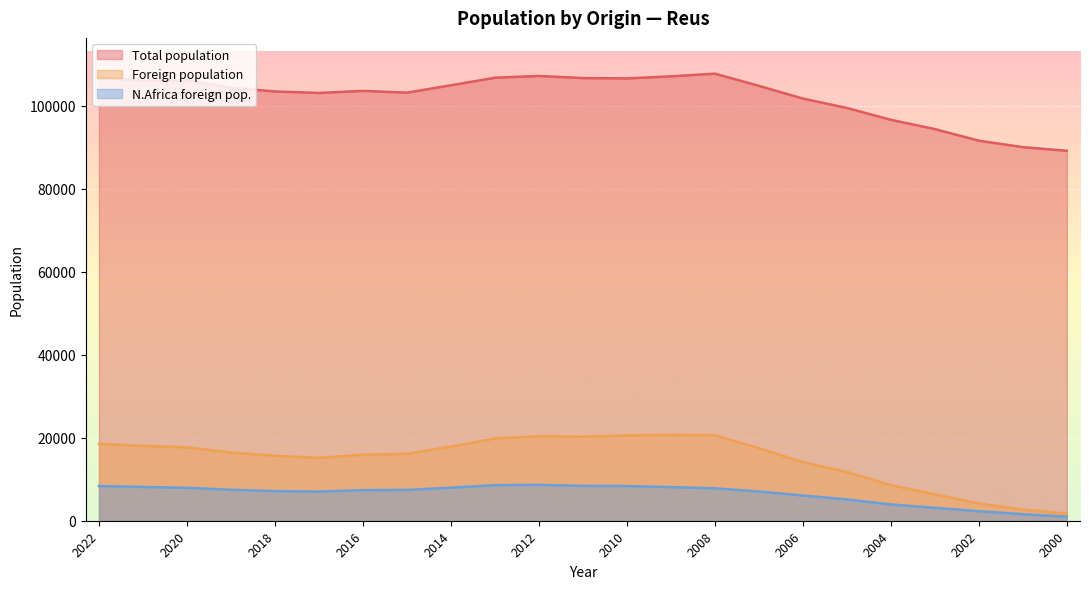

Rank the categories by Foreign population value from lowest to highest.

2000, 2001, 2002, 2003, 2004, 2005, 2006, 2017, 2018, 2016, 2015, 2019, 2007, 2020, 2014, 2021, 2022, 2013, 2011, 2012, 2010, 2008, 2009